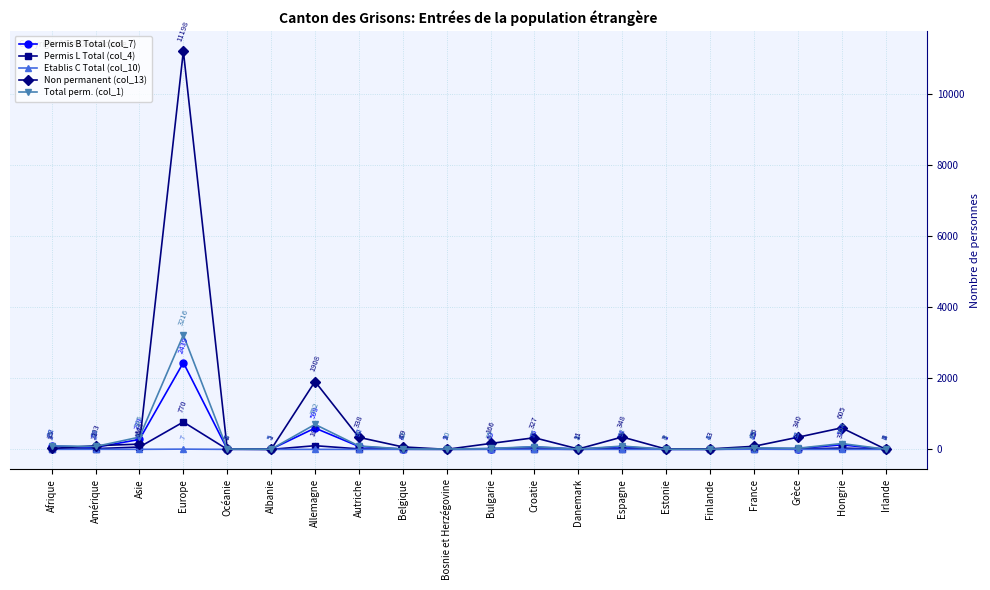

Reading right to left, extract all data points from this chart.

Permis B Total (col_7): Irlande=4	Hongrie=127	Grèce=22	France=25	Finlande=4	Estonie=1	Espagne=74	Danemark=7	Croatie=66	Bulgarie=19	Bosnie et Herzégovine=9	Belgique=8	Autriche=82	Allemagne=599	Albanie=5	Océanie=7	Europe=2439	Asie=279	Amérique=58	Afrique=92
Permis L Total (col_4): Irlande=2	Hongrie=37	Grèce=9	France=15	Finlande=0	Estonie=3	Espagne=18	Danemark=1	Croatie=11	Bulgarie=6	Bosnie et Herzégovine=1	Belgique=4	Autriche=14	Allemagne=103	Albanie=0	Océanie=2	Europe=770	Asie=65	Amérique=21	Afrique=5
Etablis C Total (col_10): Irlande=0	Hongrie=0	Grèce=0	France=4	Finlande=0	Estonie=0	Espagne=0	Danemark=0	Croatie=0	Bulgarie=0	Bosnie et Herzégovine=0	Belgique=0	Autriche=0	Allemagne=0	Albanie=0	Océanie=0	Europe=7	Asie=1	Amérique=2	Afrique=1
Non permanent (col_13): Irlande=5	Hongrie=605	Grèce=340	France=86	Finlande=13	Estonie=7	Espagne=348	Danemark=11	Croatie=327	Bulgarie=166	Bosnie et Herzégovine=1	Belgique=69	Autriche=338	Allemagne=1908	Albanie=1	Océanie=8	Europe=11198	Asie=148	Amérique=103	Afrique=25
Total perm. (col_1): Irlande=6	Hongrie=164	Grèce=31	France=44	Finlande=4	Estonie=4	Espagne=92	Danemark=8	Croatie=77	Bulgarie=25	Bosnie et Herzégovine=10	Belgique=12	Autriche=96	Allemagne=702	Albanie=5	Océanie=9	Europe=3216	Asie=345	Amérique=81	Afrique=98